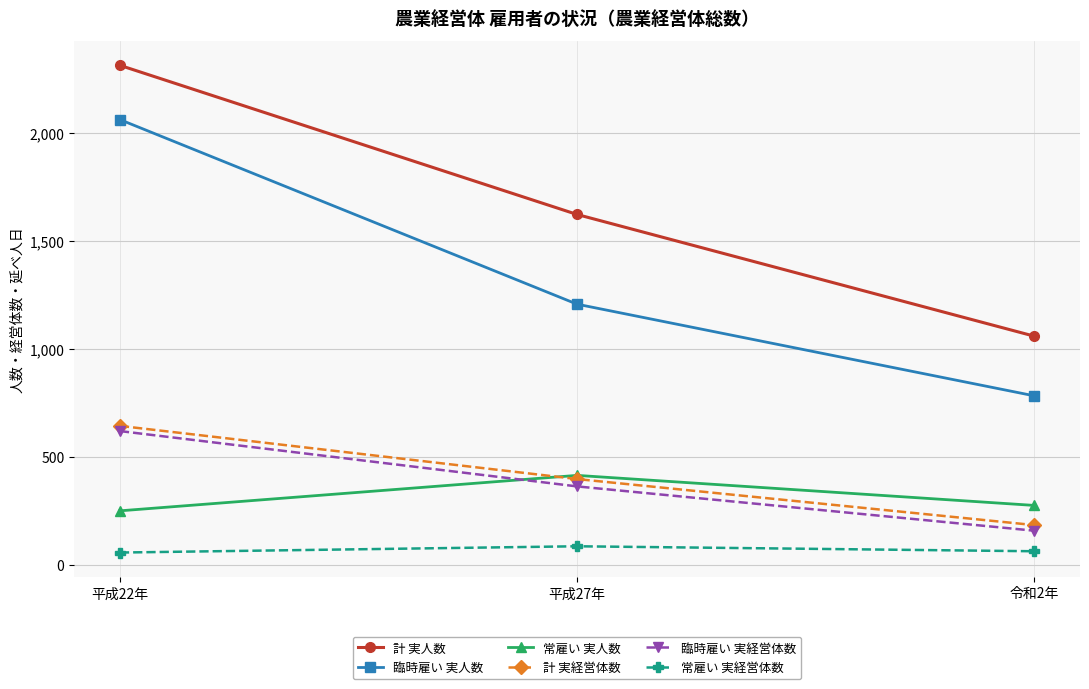

What position from the left is 平成27年?

2